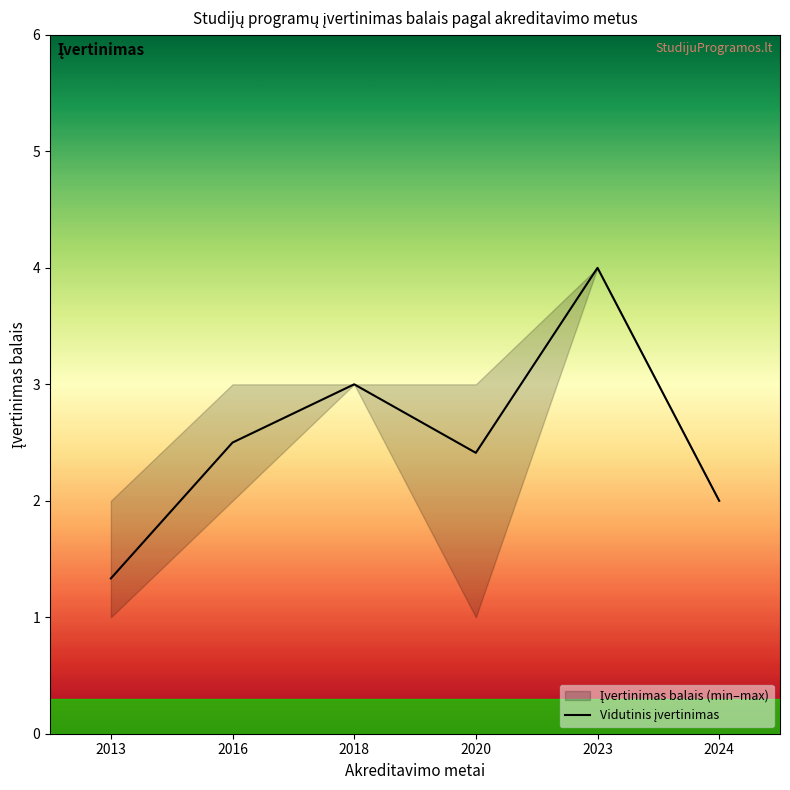

Where does the data first go above 2?

2016